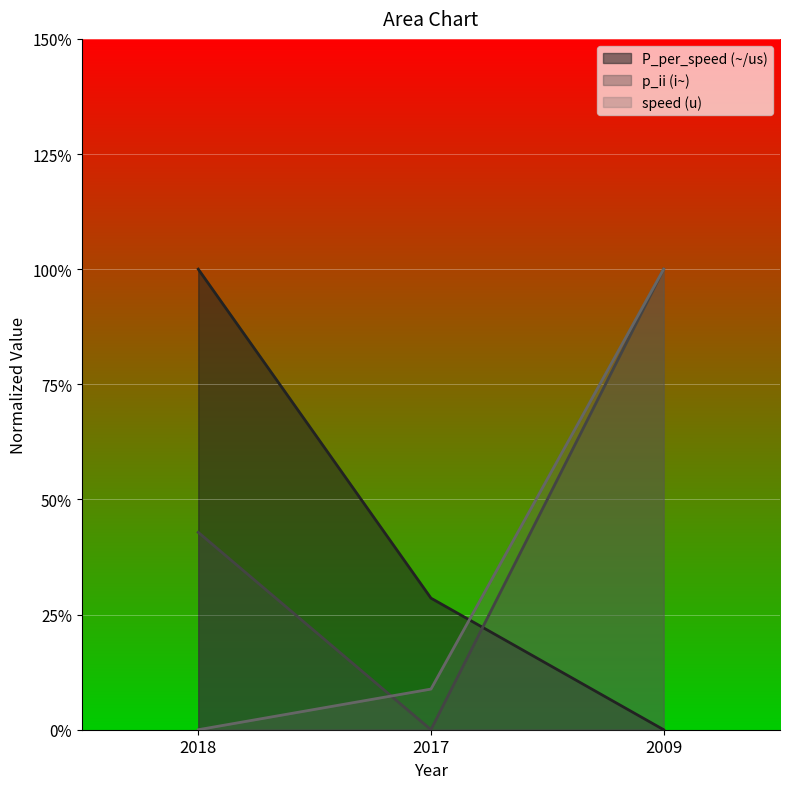

Reading left to right, what are all the values shown in this chart?

P_per_speed (~/us): 1.0	0.3	0.0
p_ii (i~): 0.4	0.0	1.0
speed (u): 0.0	0.1	1.0